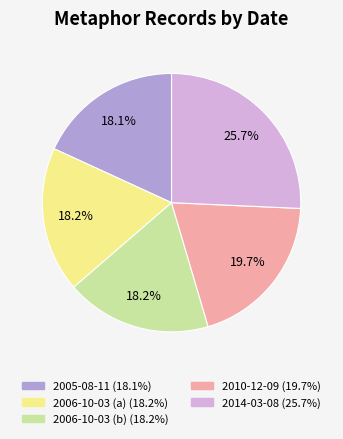

To the nearest percent, what portion does 2005-08-11 represent?

18%